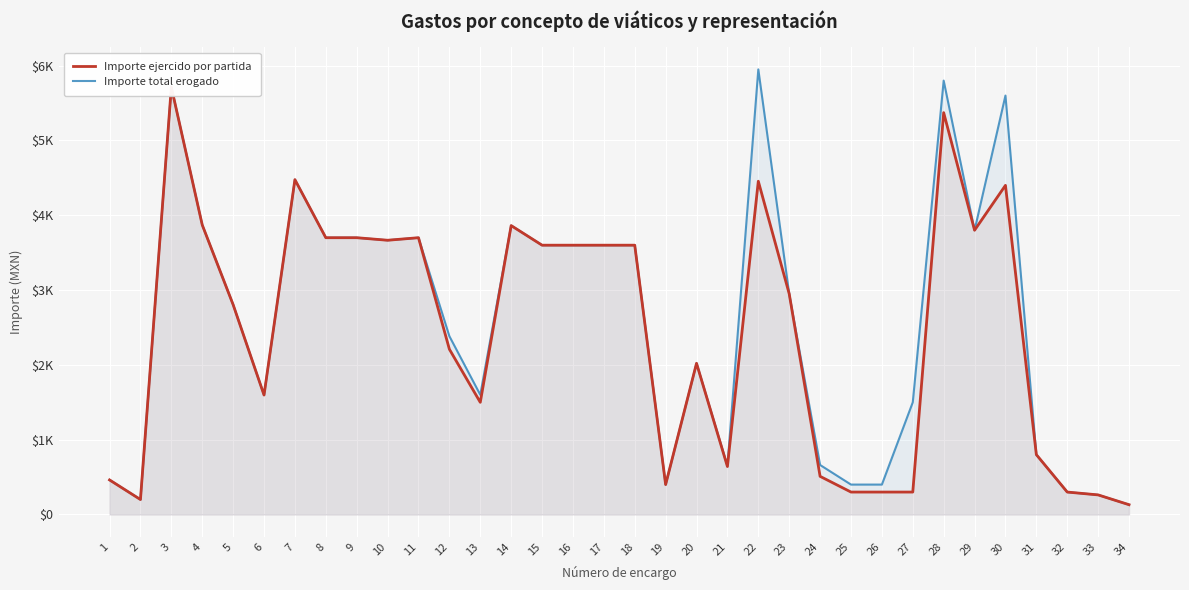

Rank the series by their average value, from lowest to highest.

Importe ejercido por partida, Importe total erogado